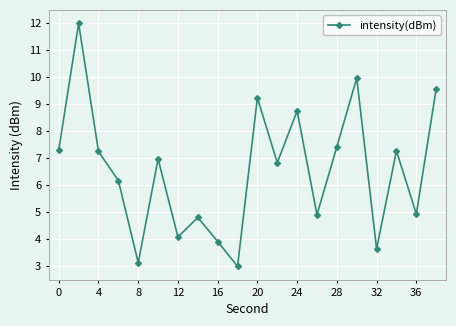

What is the sum of all values?

131.3